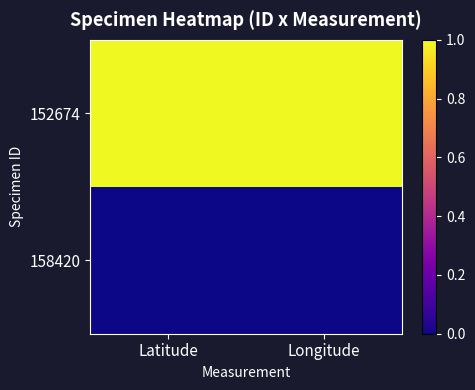

Rank the series at Latitude from highest to lowest value.

152674, 158420